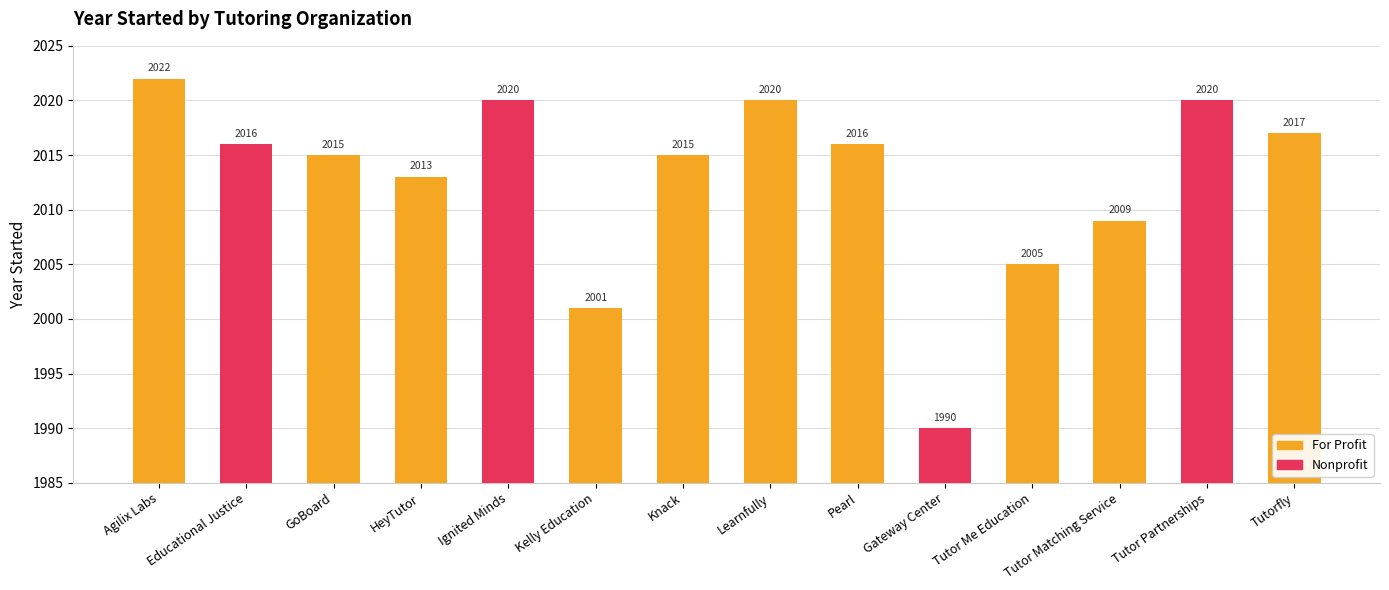

List the labels in order of value, largest first.

Agilix Labs, Ignited Minds, Learnfully, Tutor Partnerships, Tutorfly, Educational Justice, Pearl, GoBoard, Knack, HeyTutor, Tutor Matching Service, Tutor Me Education, Kelly Education, Gateway Center